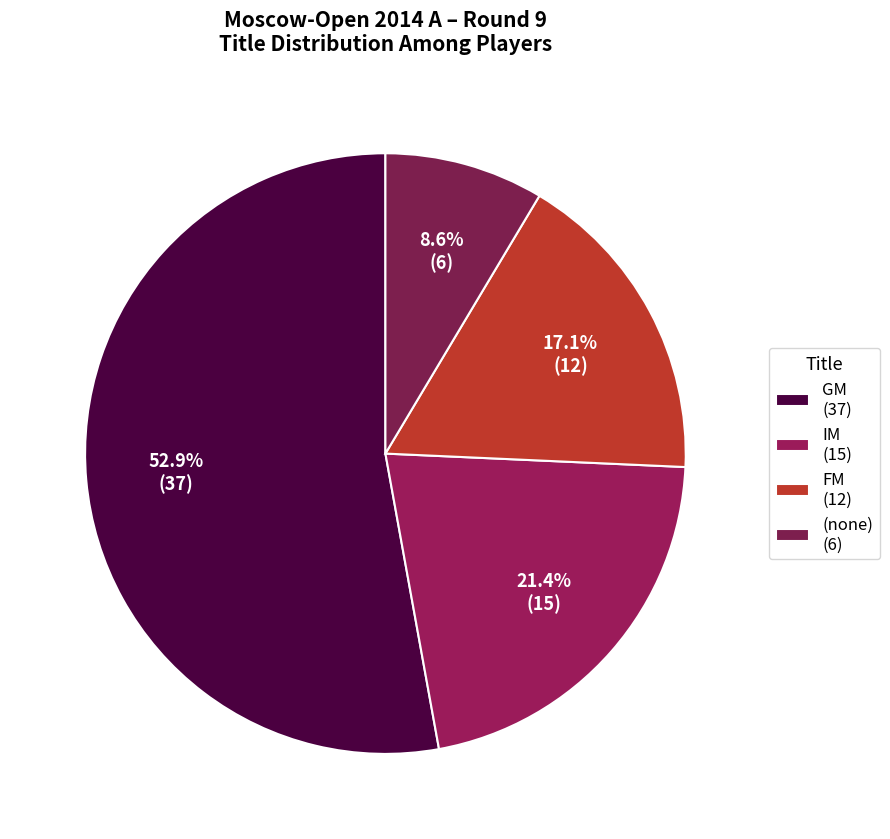

How many slices are in this pie chart?

4